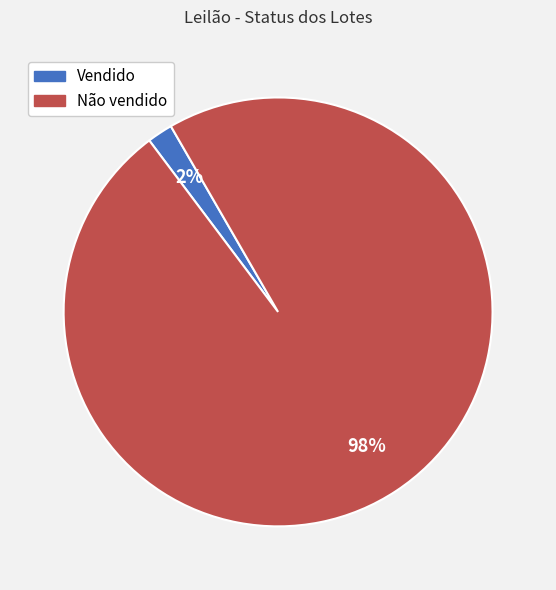

To the nearest percent, what is the difference between the Não vendido and Vendido slice percentages?

96%